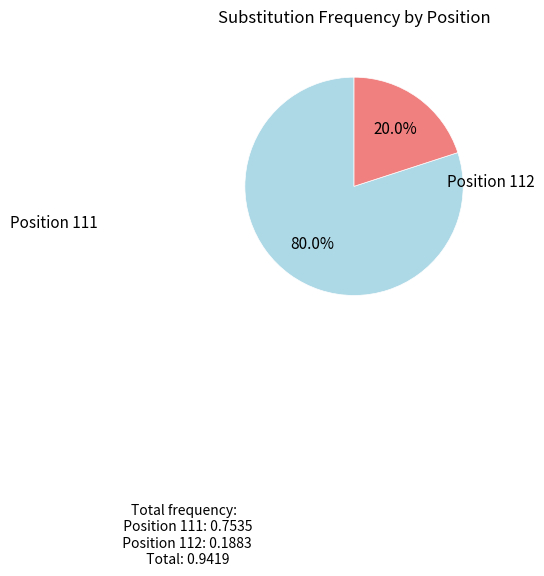

How much of the chart is everything except Position 112?

80.0%